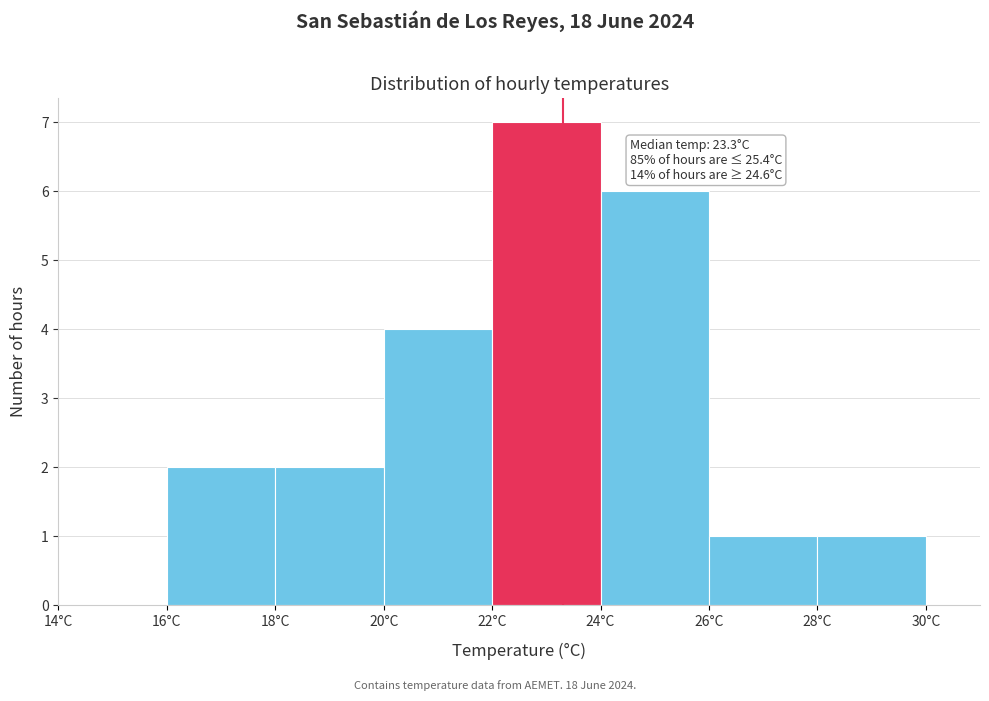

Which range on the x-axis has the tallest bar?

22 to 24